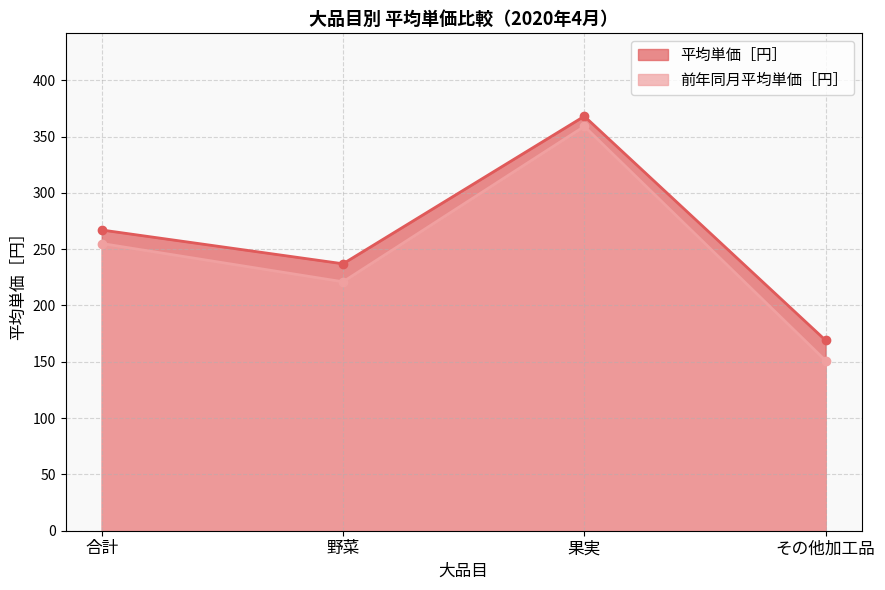

Reading left to right, transcribe all the data shown in this chart.

平均単価［円］: 267	237	368	169
前年同月平均単価［円］: 255	221	359	151